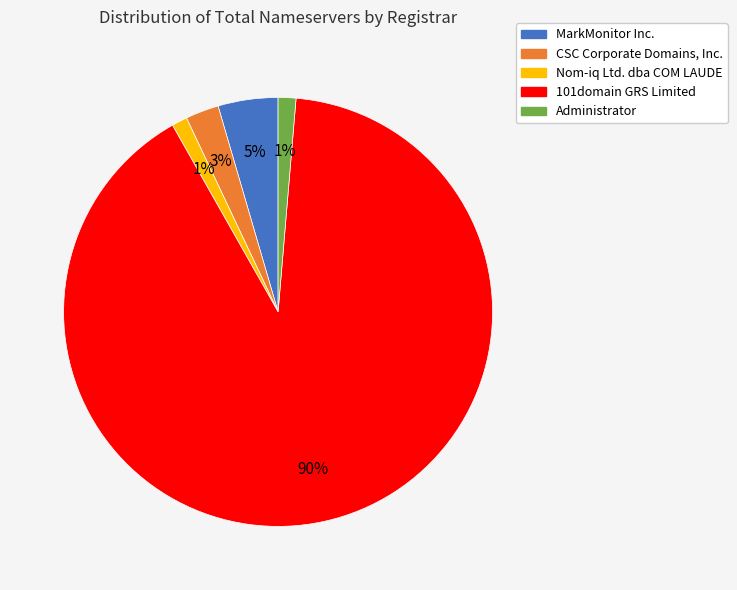

What percentage is the MarkMonitor Inc. slice, to the nearest percent?

5%